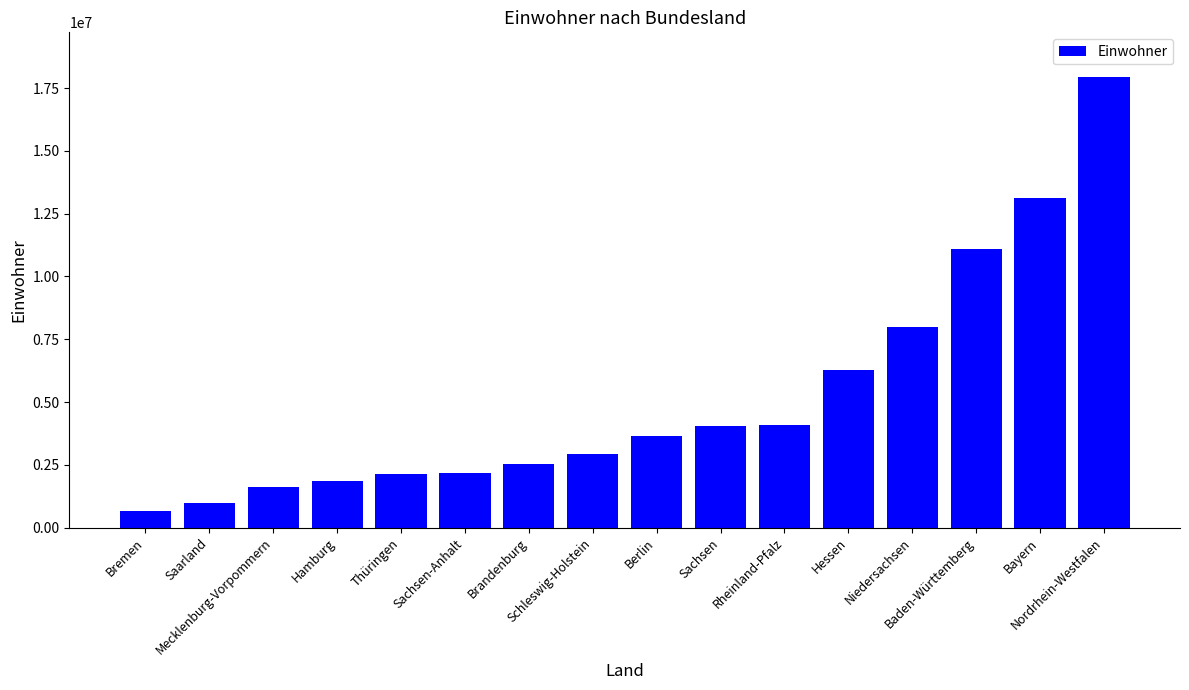

How many data points are less than 3664088?

8